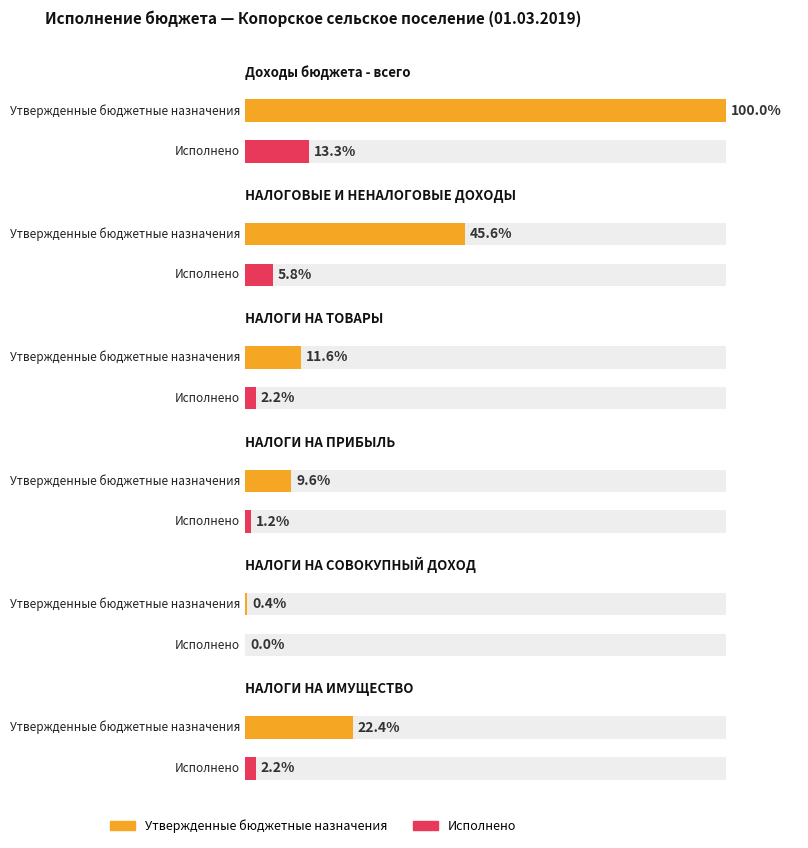

At which category is the sum across all series the highest?

Доходы бюджета - всего